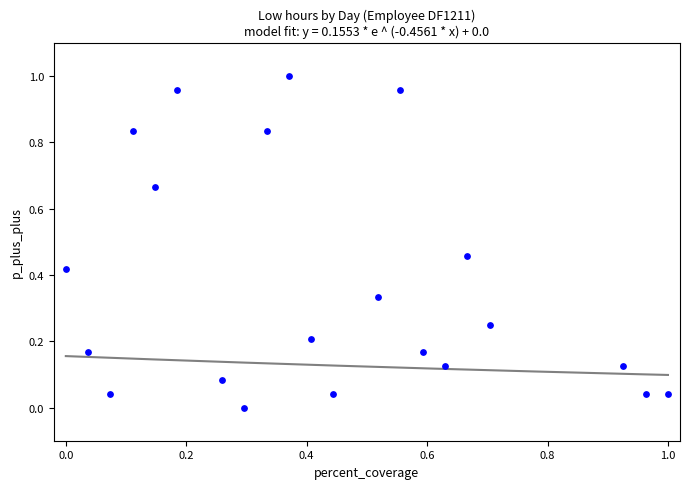

How many points are shown in the scatter plot?

21